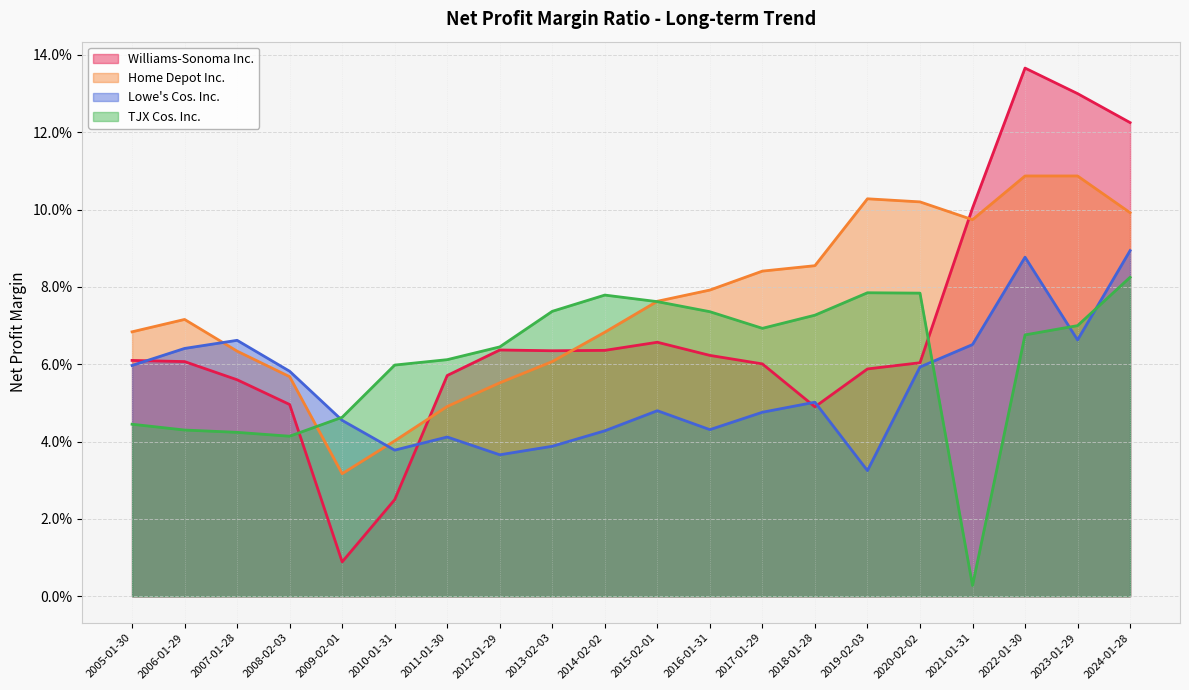

What is the sum of the Williams-Sonoma Inc. values at 2017-01-29 and 2012-01-29?

0.1